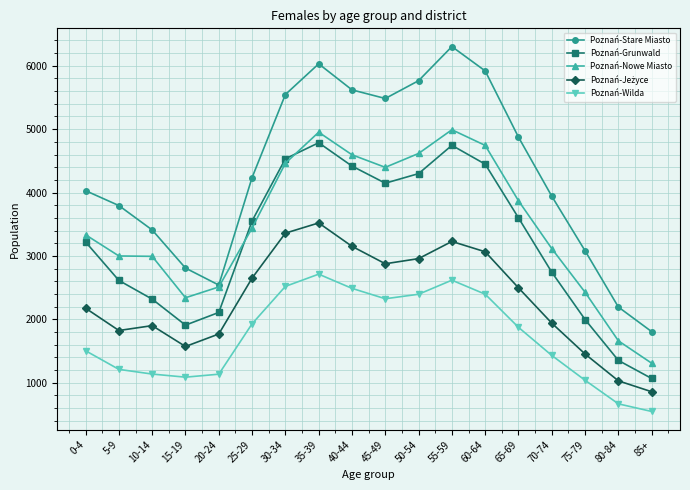

True or false: Poznań-Stare Miasto and Poznań-Grunwald cross at least once.

False